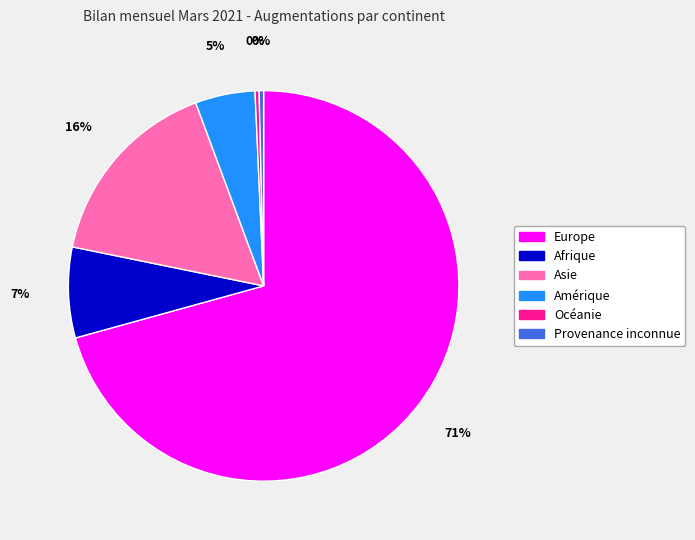

Which slice is the largest?

Europe